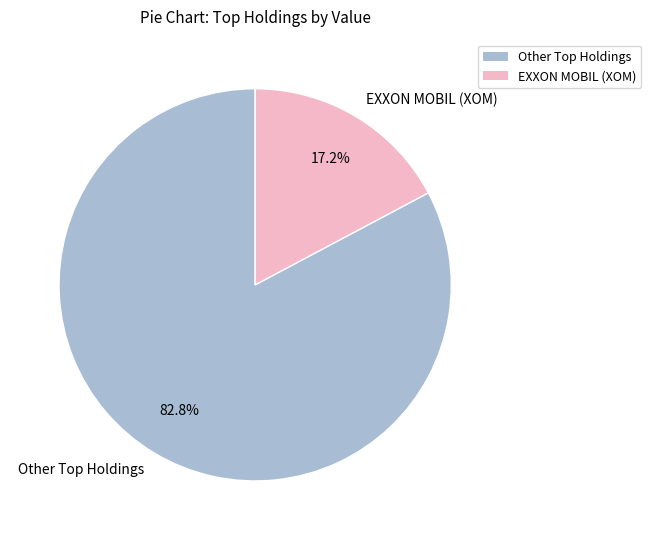

What is the largest slice in the pie chart?

Other Top Holdings